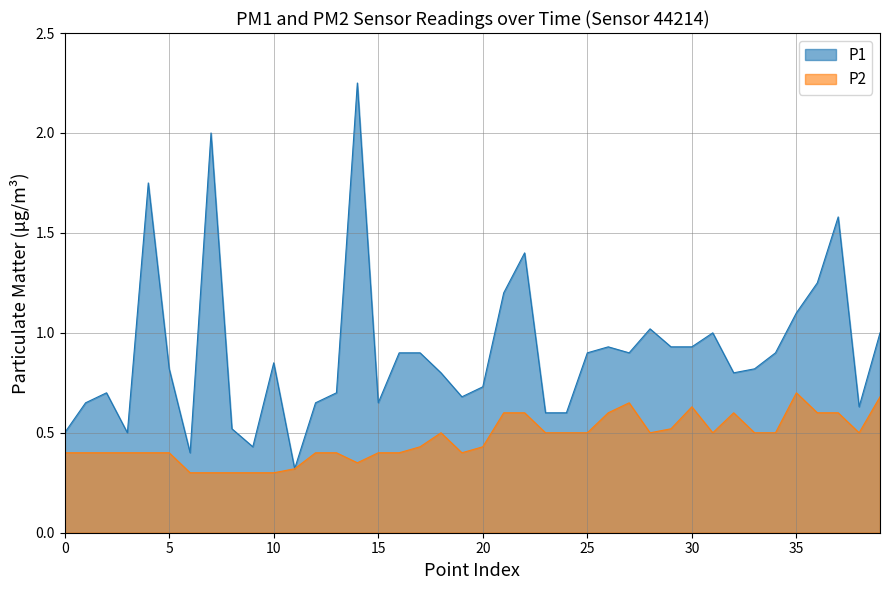

Which series has the largest range (max minus min)?

P1